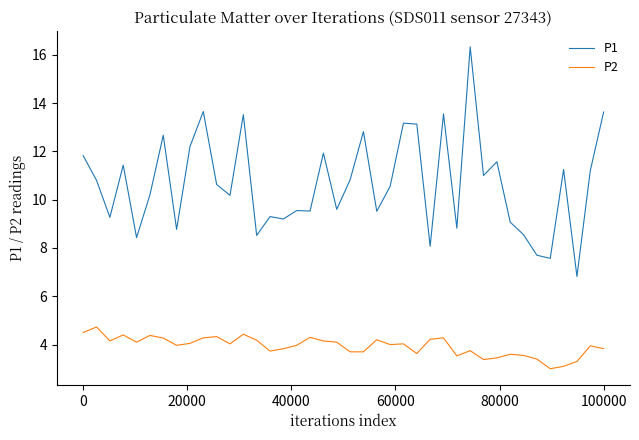

Which series has the largest total across all categories?

P1